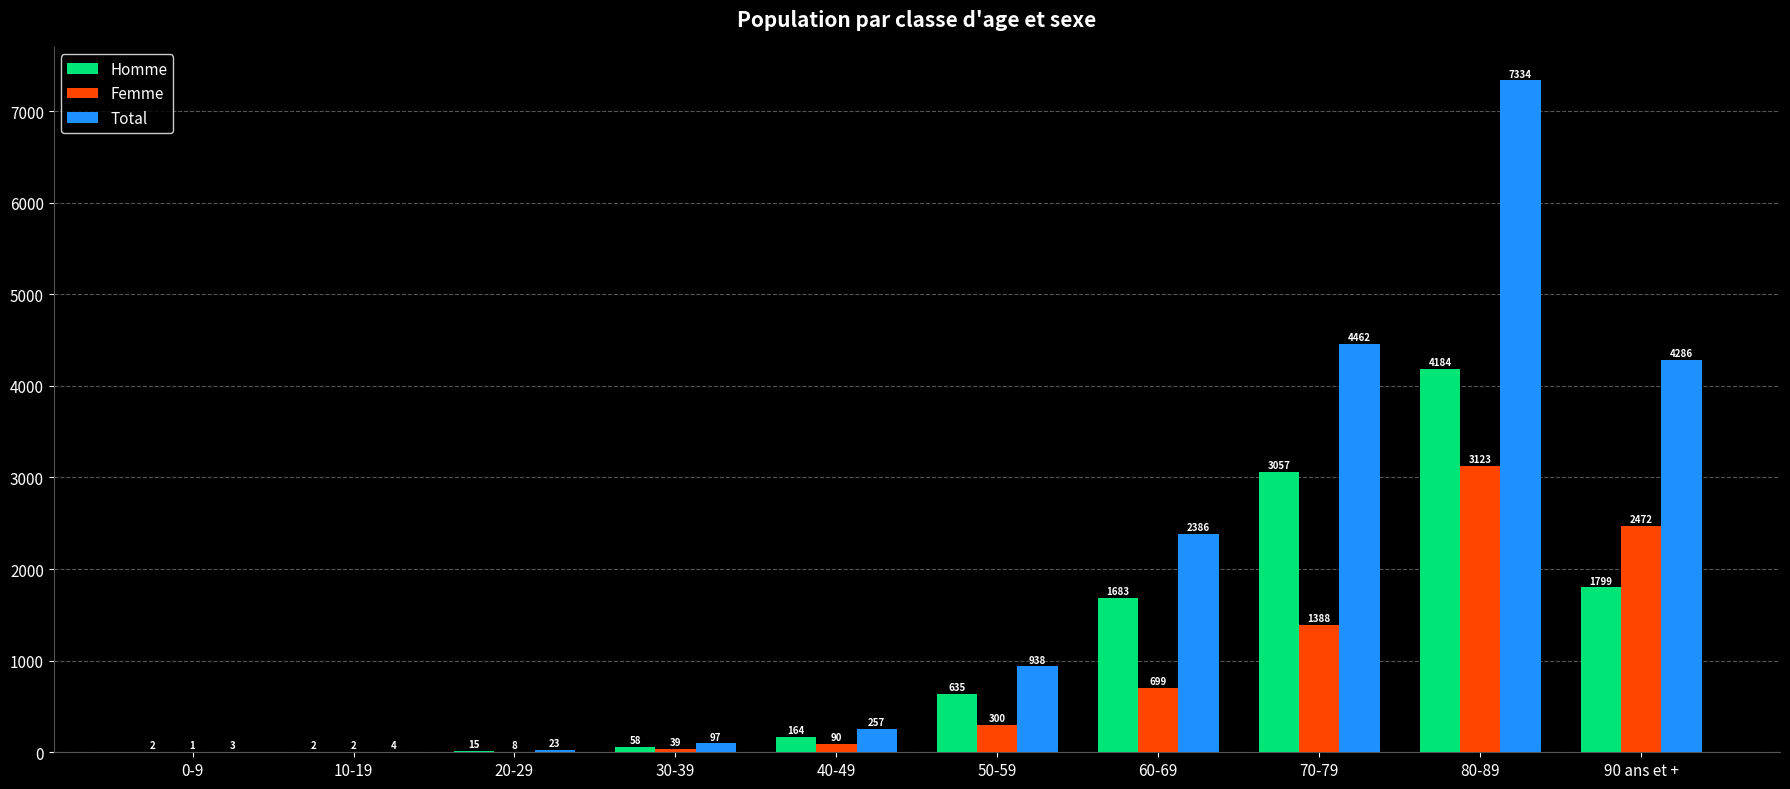

What is the average value of the Total series?

1979